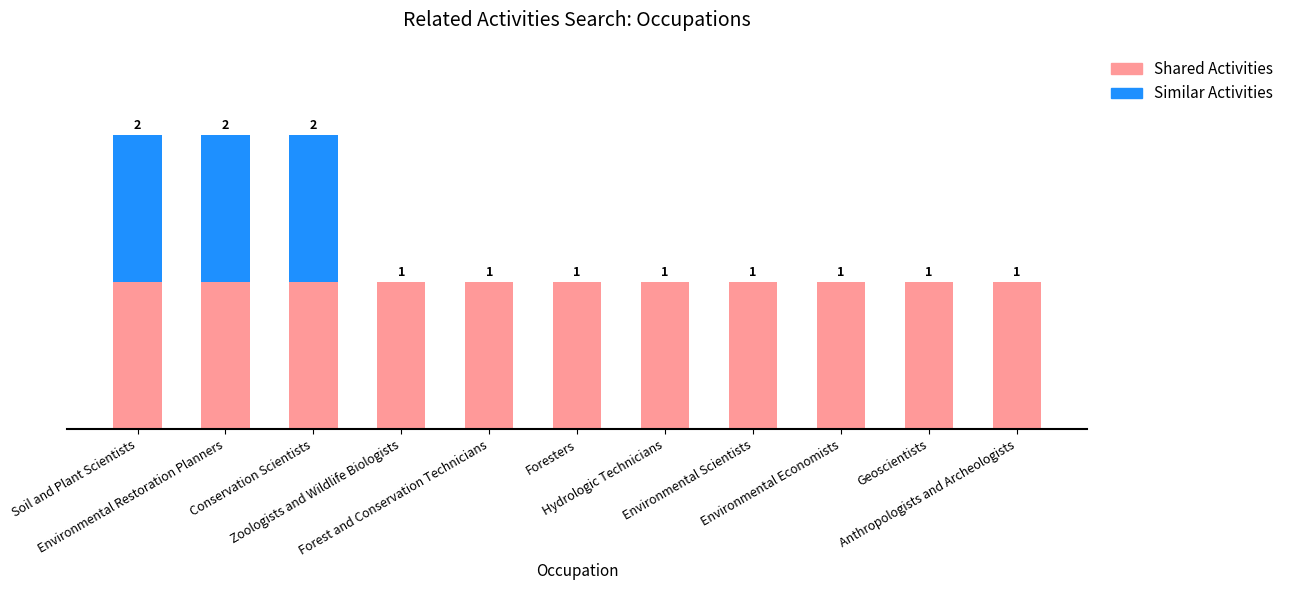

What position from the left is Anthropologists and Archeologists?

11